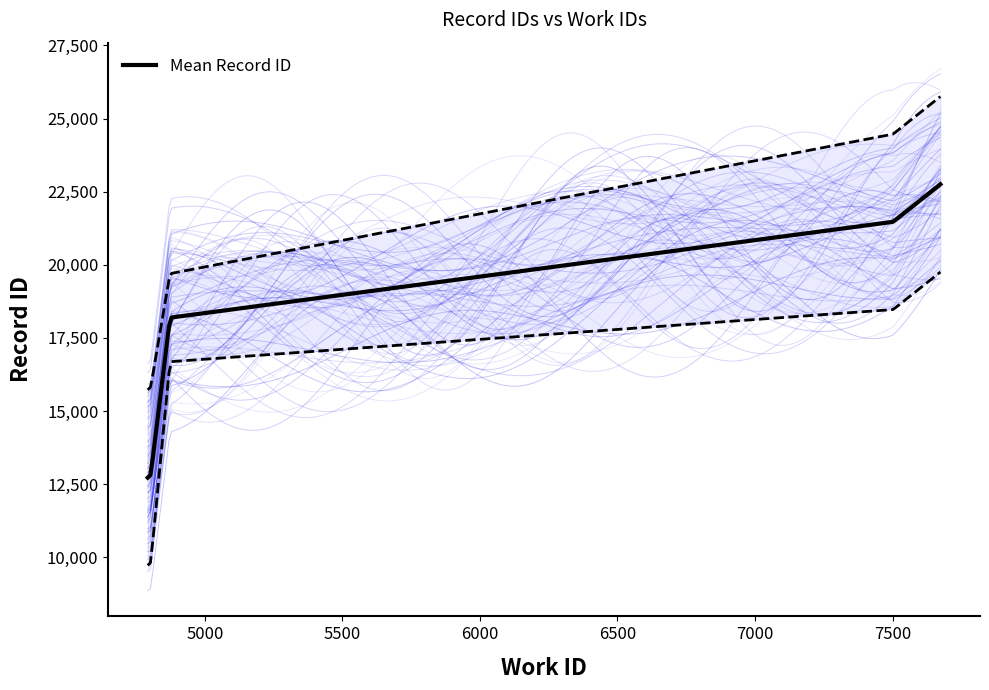

Approximately how many times larger is the value at 4873 compared to 7504?

0.8